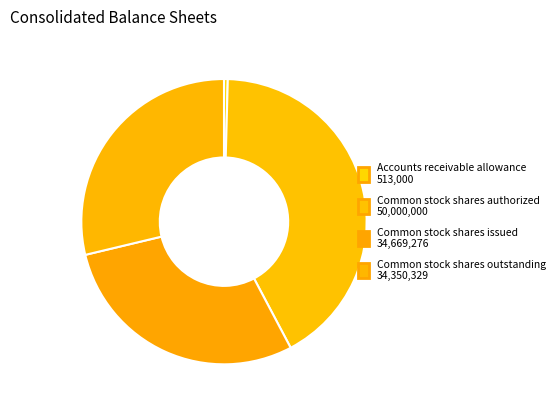

Is Common stock shares authorized the majority of the pie?

No